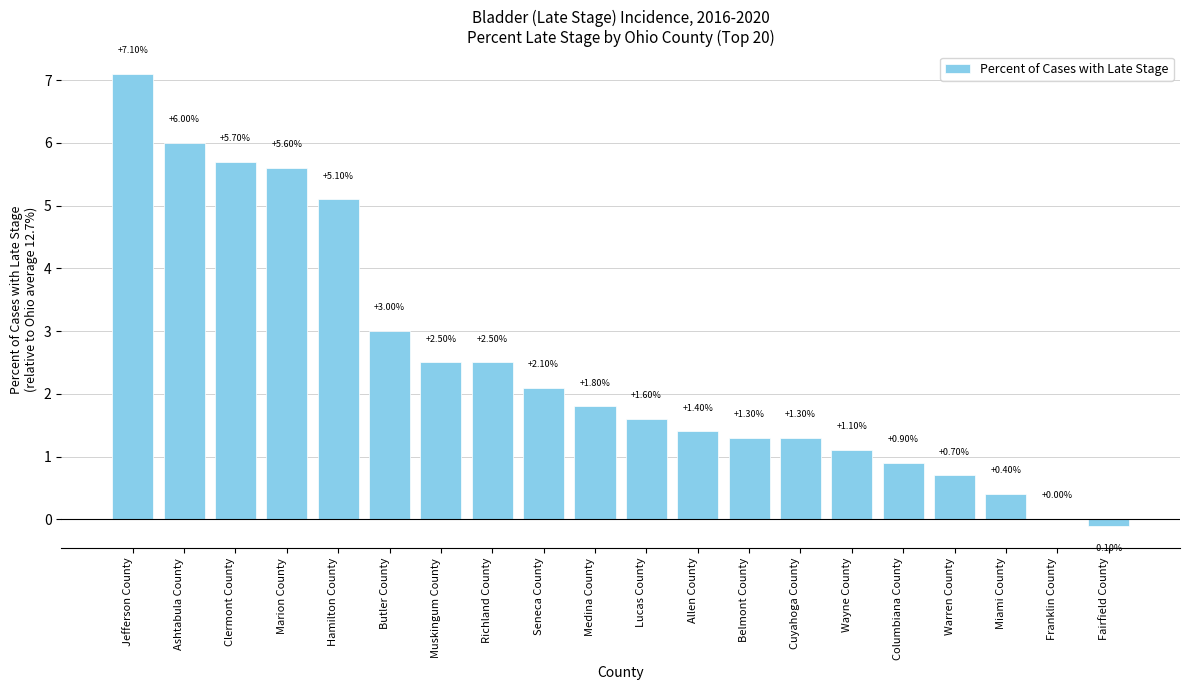

What is the sum of all values?

50.0